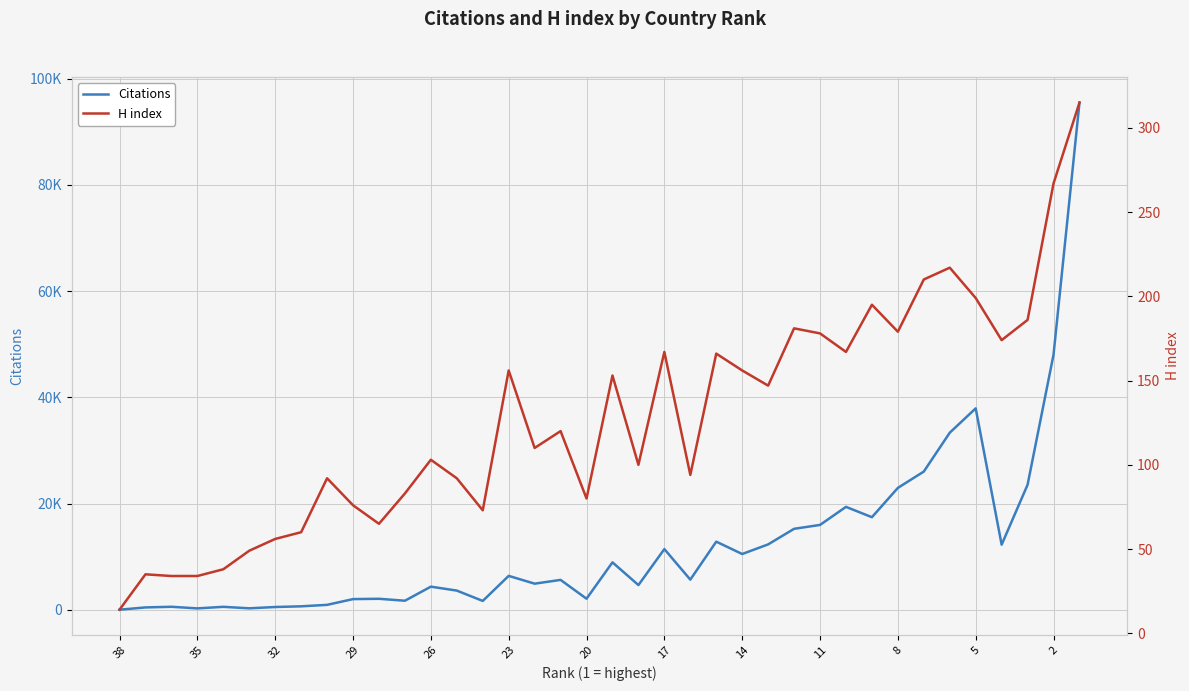

Is it true that Citations equals 2249 at 13?

False